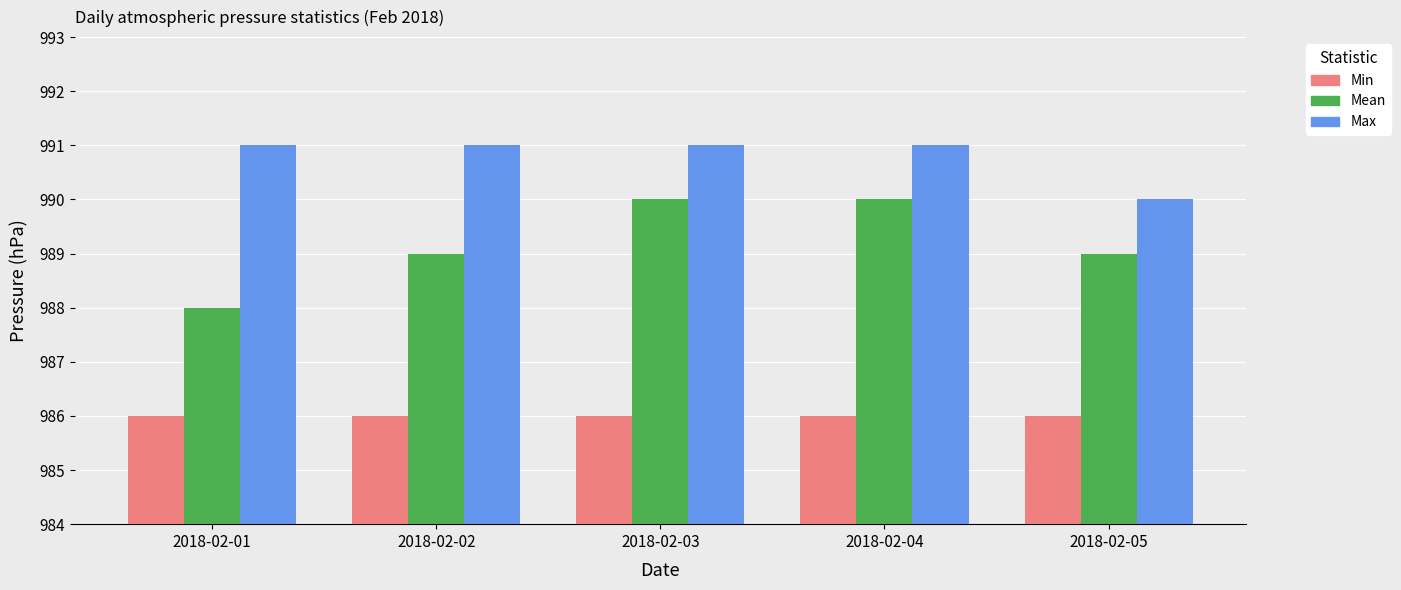

Reading left to right, transcribe all the data shown in this chart.

Min: 986	986	986	986	986
Mean: 988	989	990	990	989
Max: 991	991	991	991	990